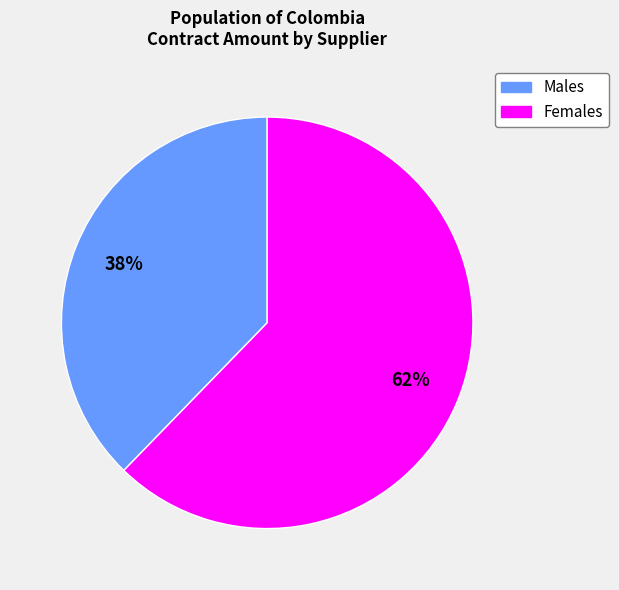

To the nearest percent, what is the average slice percentage?

50%